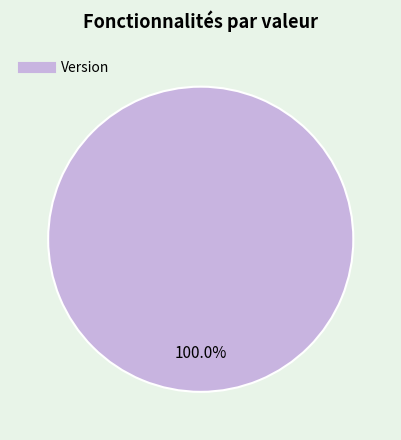

Is there any slice that represents more than half of the pie?

Yes